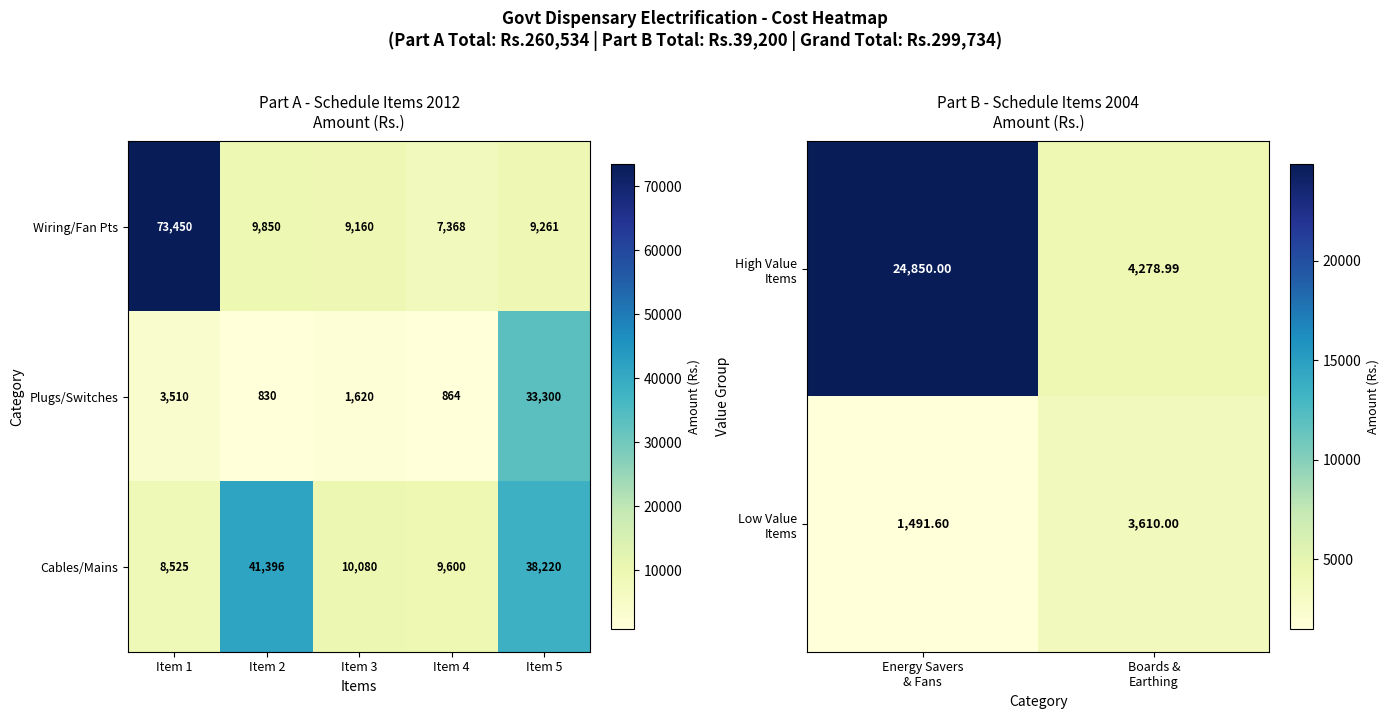

At how many categories does at least one series exceed 66641?

1